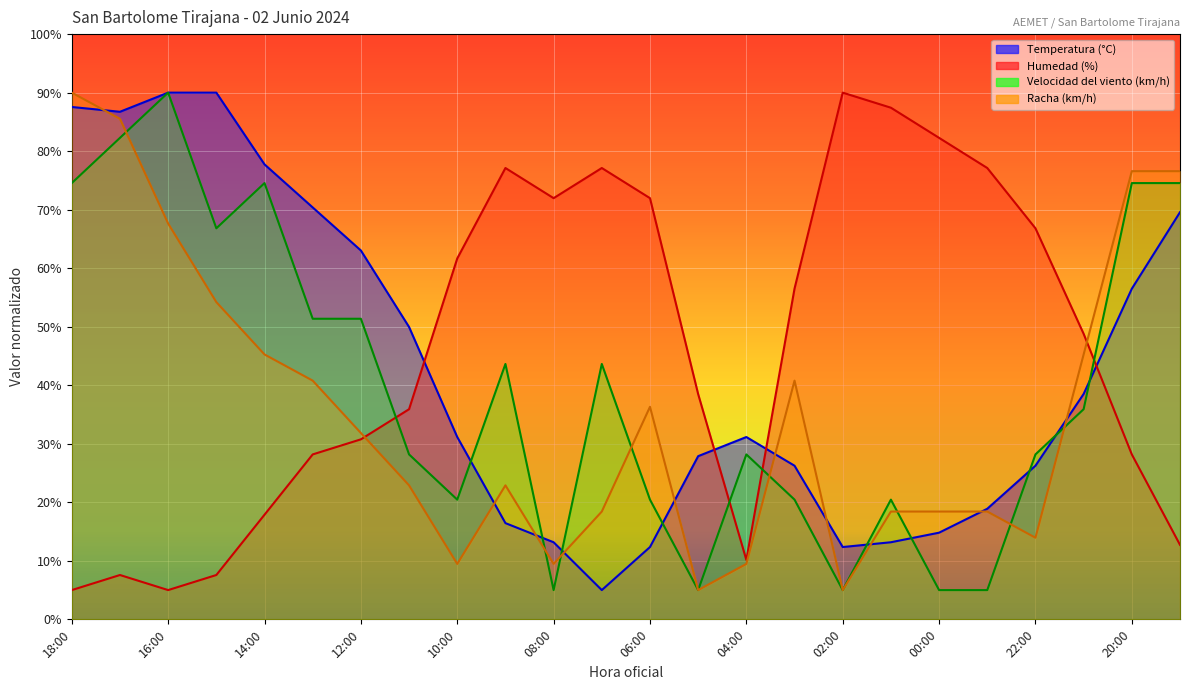

How many lines are shown in the chart?

4